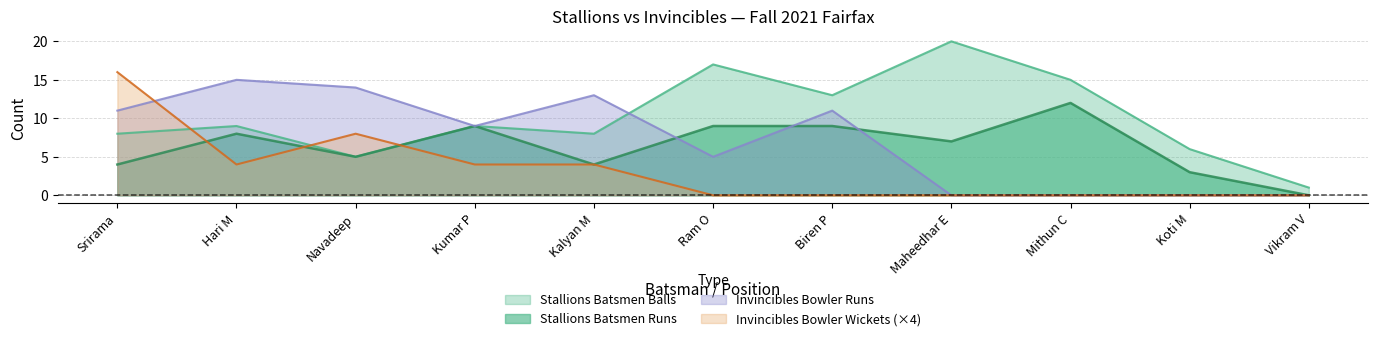

True or false: Stallions Batsmen Runs has a value of 12 at Hari M.

False